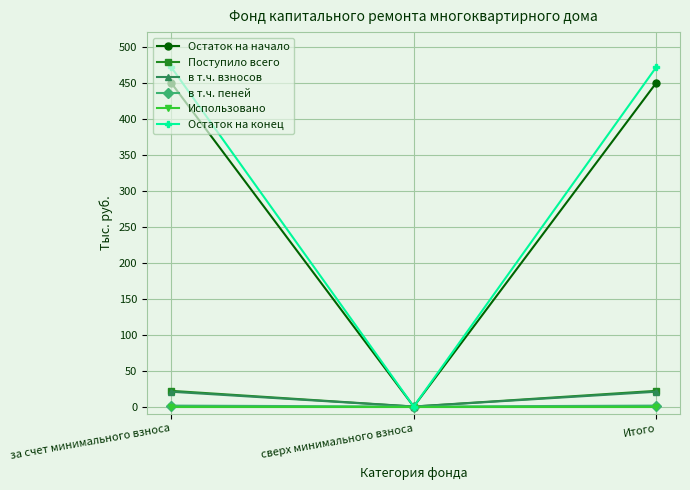

What is the sum of the Поступило всего values at сверх минимального взноса and за счет минимального взноса?

21.8